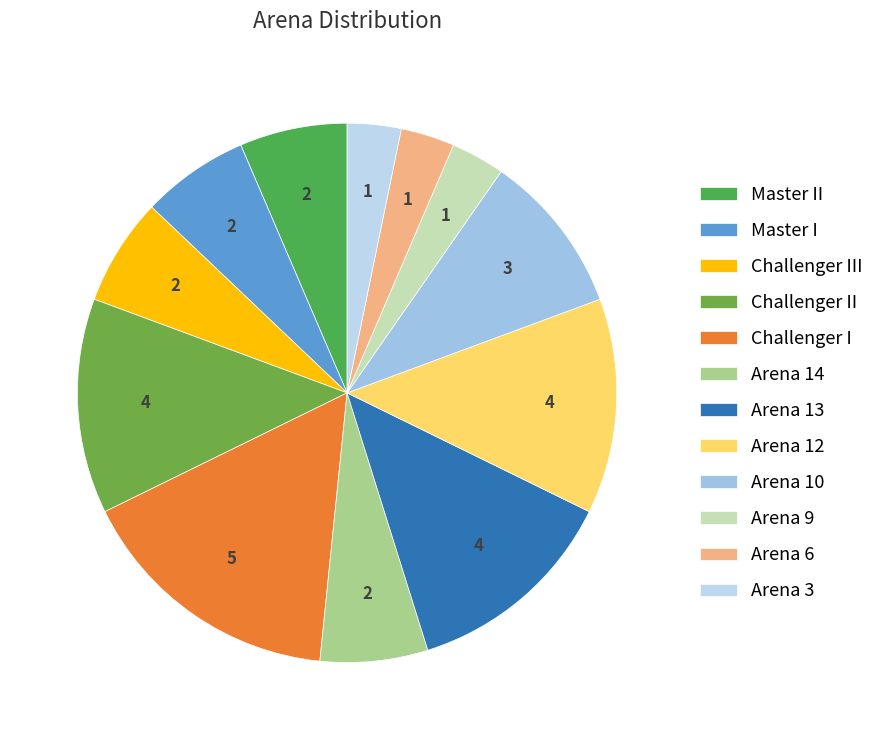

Approximately how many times larger is the value at Arena 6 compared to Arena 14?

0.5